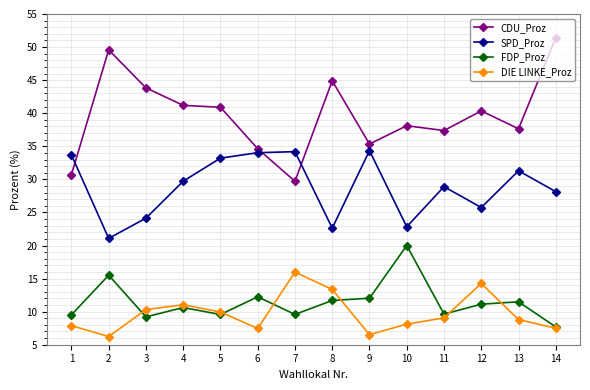

The FDP_Proz series shows 2.2 at 1. True or false?

False